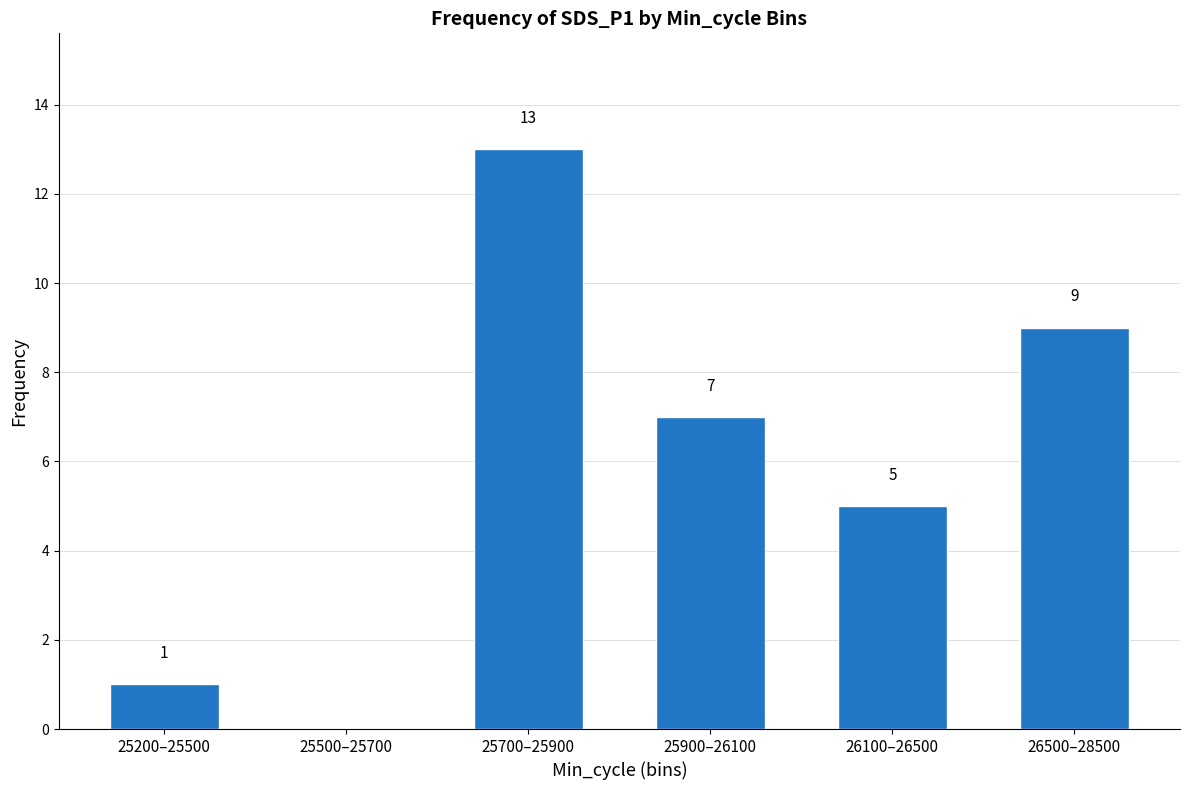

How many distinct data groups are displayed?

1